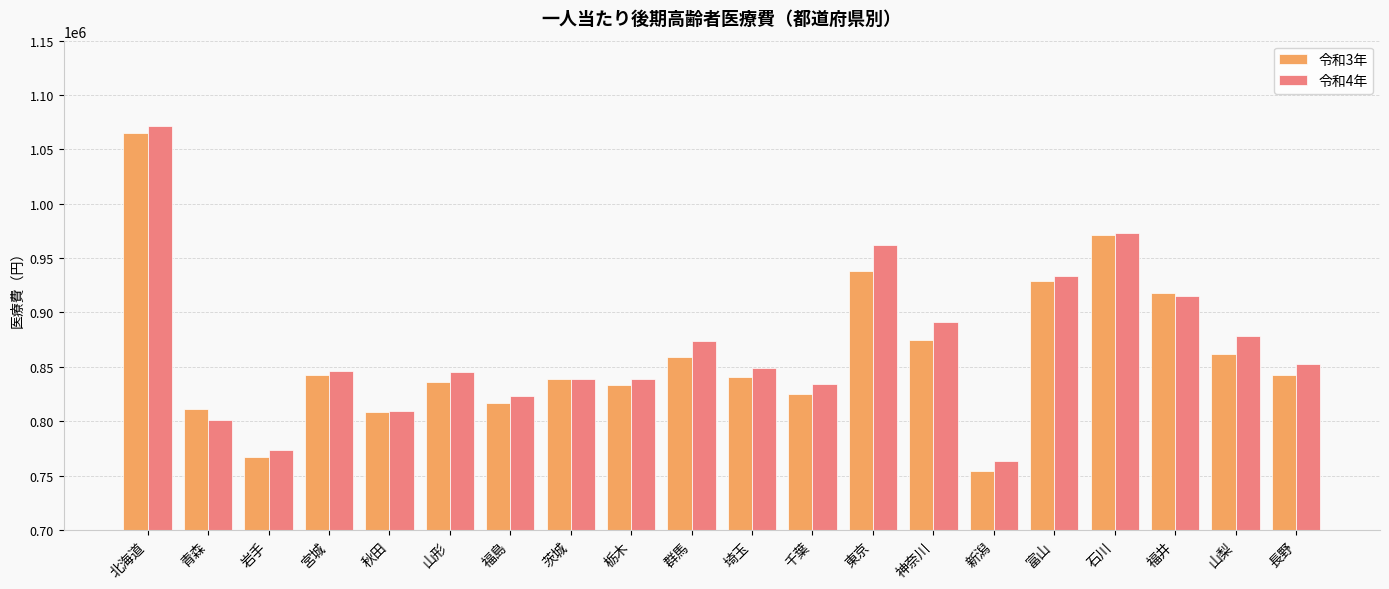

List the series in order of their peak value, lowest first.

令和3年, 令和4年